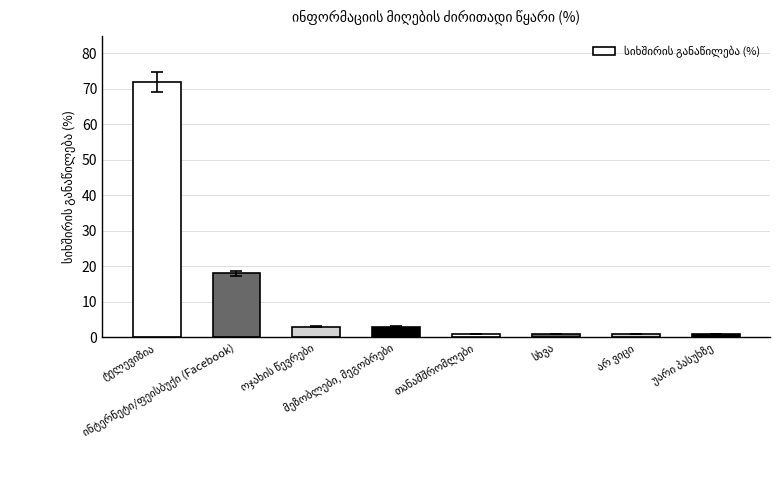

How many data points does each series have?

8